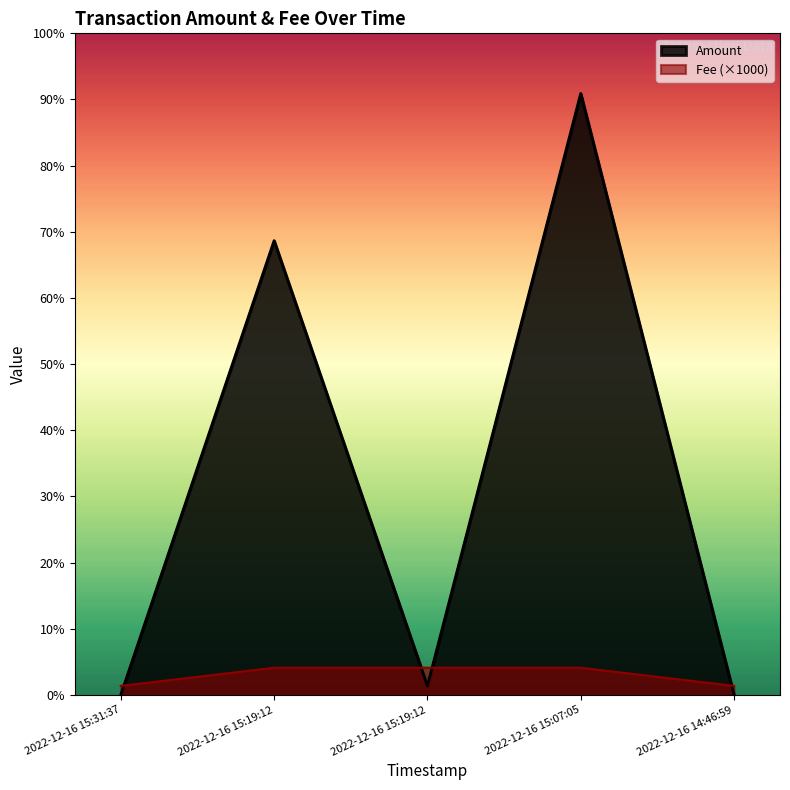

What are all the series names shown in the legend?

Amount, Fee (×1000)